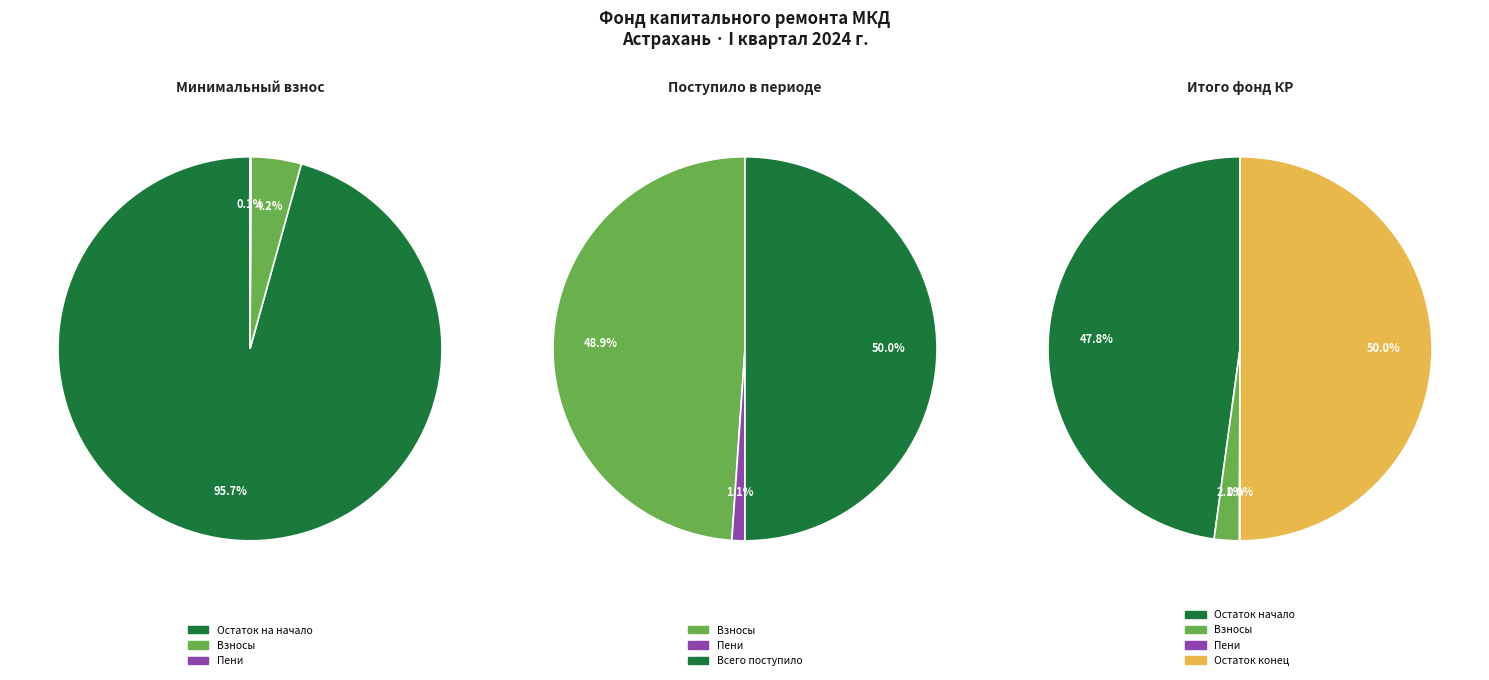

Does Поступило всего represent more than half of the total?

No